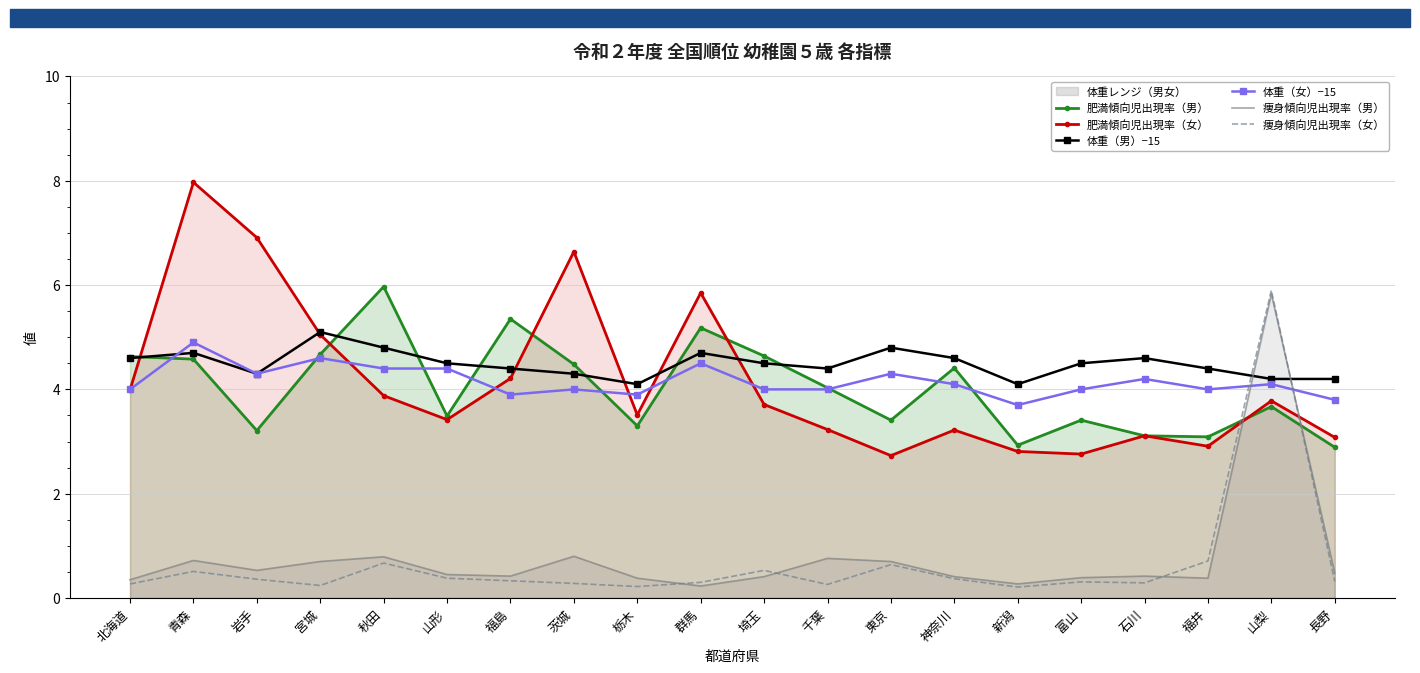

Which series has the largest total across all categories?

体重（男）−15